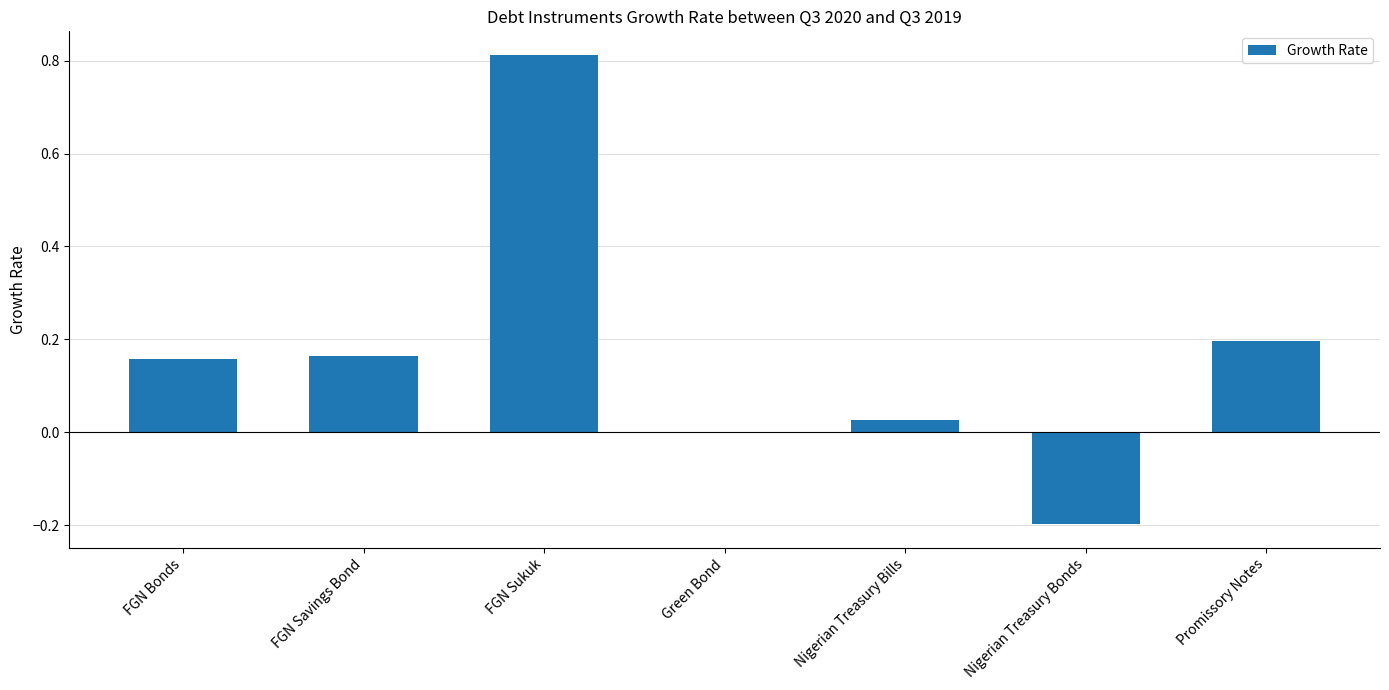

Which label corresponds to the largest value in the chart?

FGN Sukuk